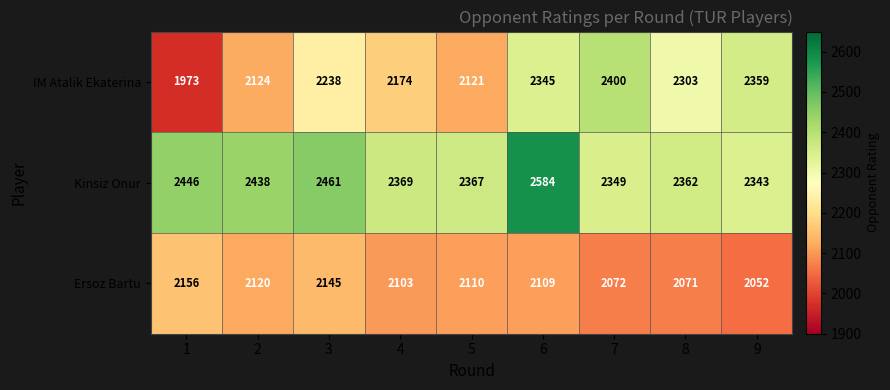

What is the difference between the maximum and minimum values in the IM Atalik Ekaterina series?

427